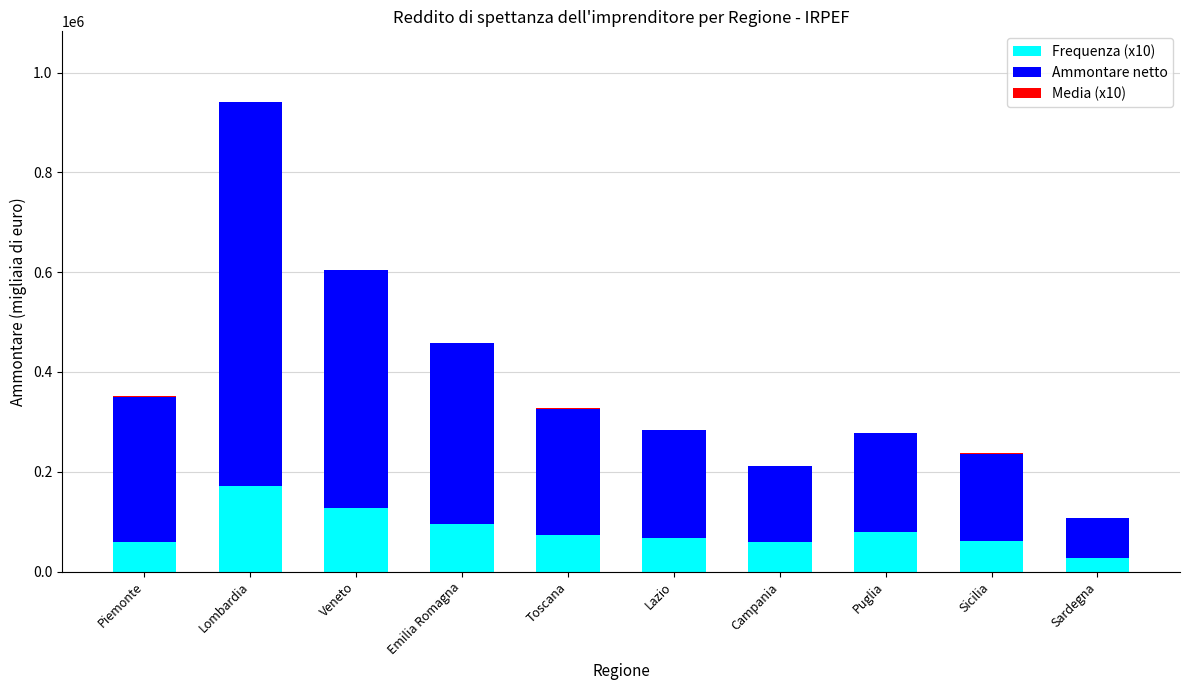

At which label does Frequenza (x10) reach its peak?

Lombardia